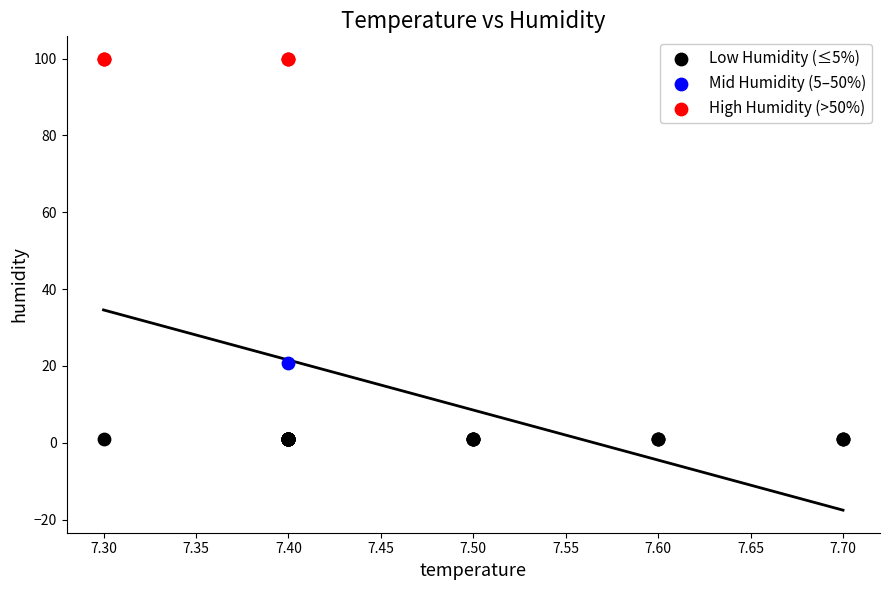

Which series reaches the maximum Y coordinate?

High Humidity (>50%)